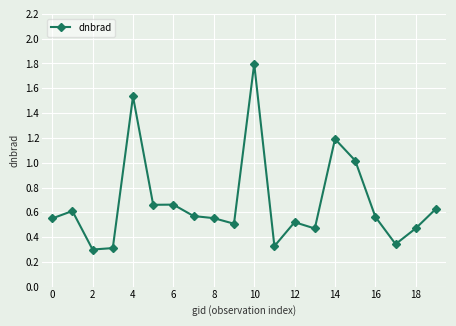

What is the sum of all values?

13.6